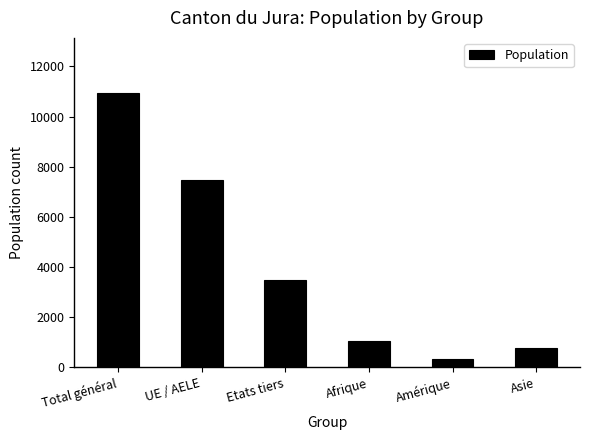

List the labels in order of value, smallest first.

Amérique, Asie, Afrique, Etats tiers, UE / AELE, Total général